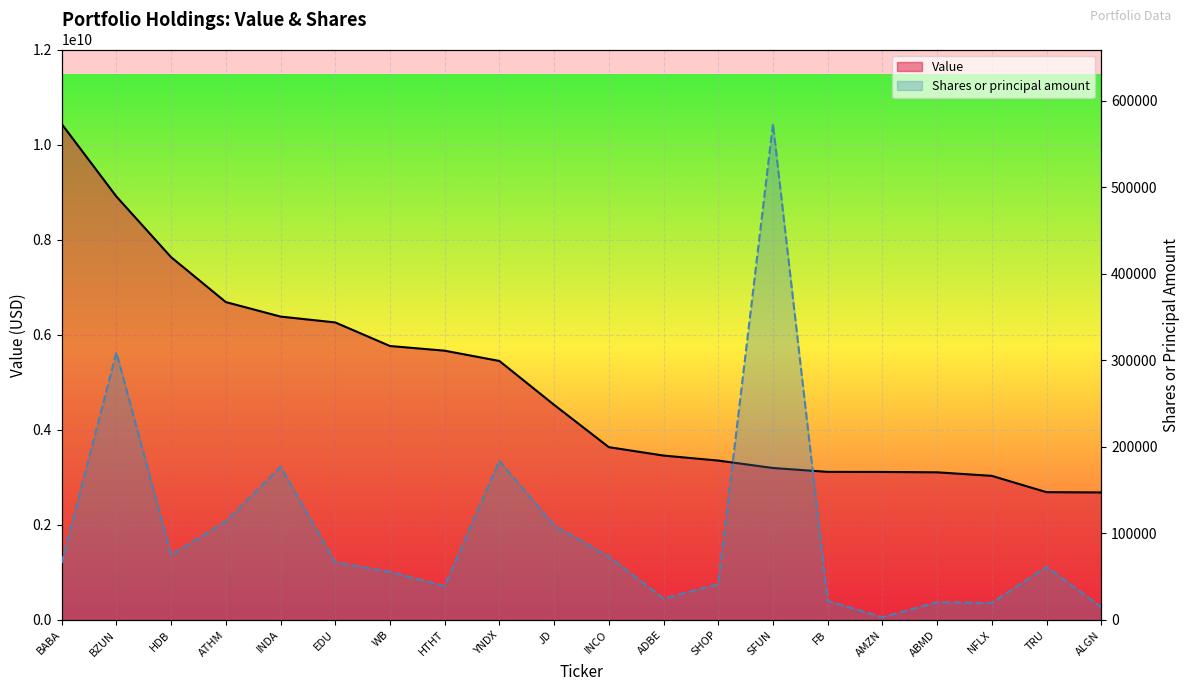

True or false: Value (line) has a value of 1432331685 at WB.

False